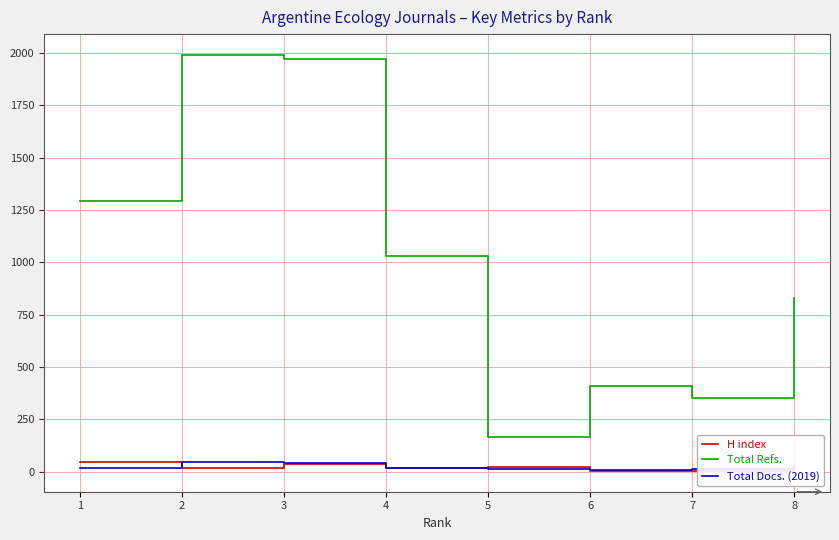

What is the difference between the maximum and minimum values in the Total Refs. series?

1826